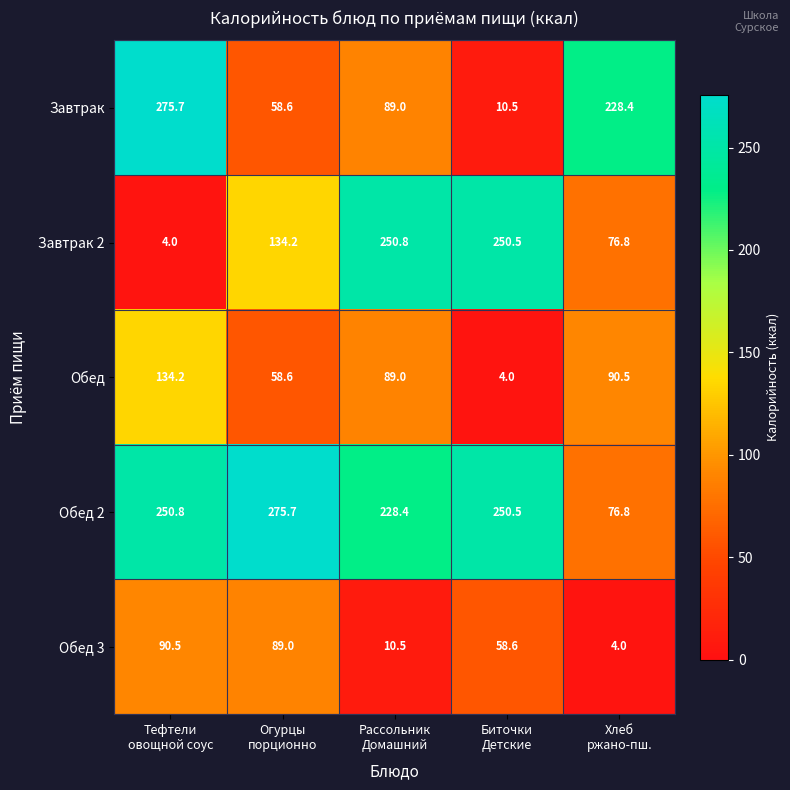

Count the number of data series in this chart.

5